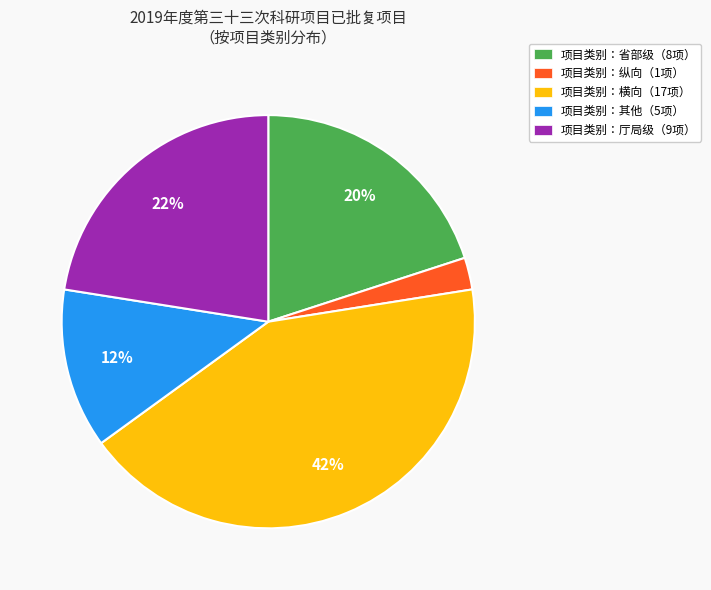

Which slice is the largest?

项目类别：横向（17项）